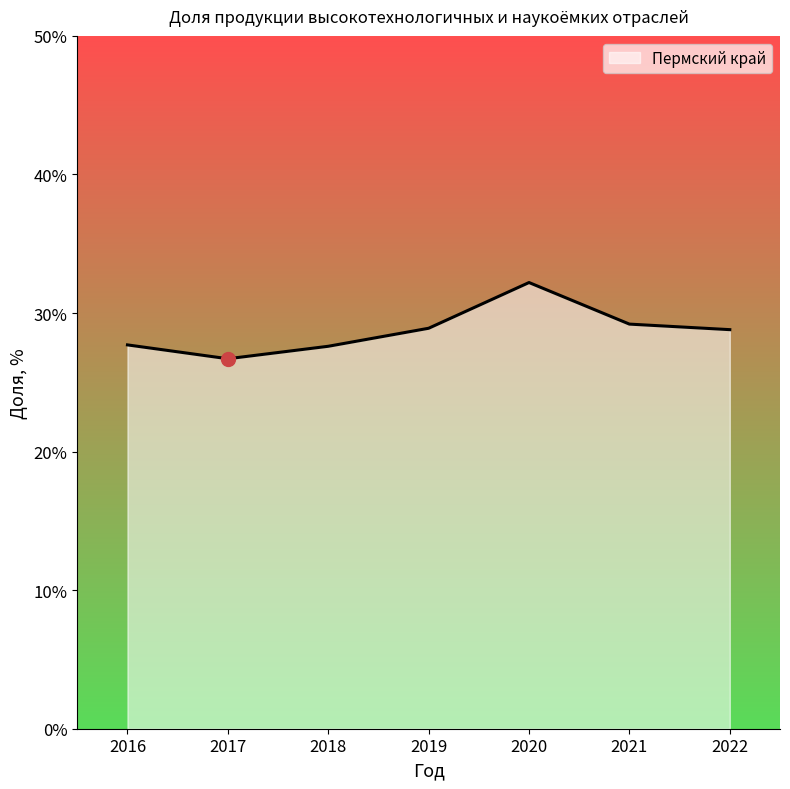

What is the average value?

28.7